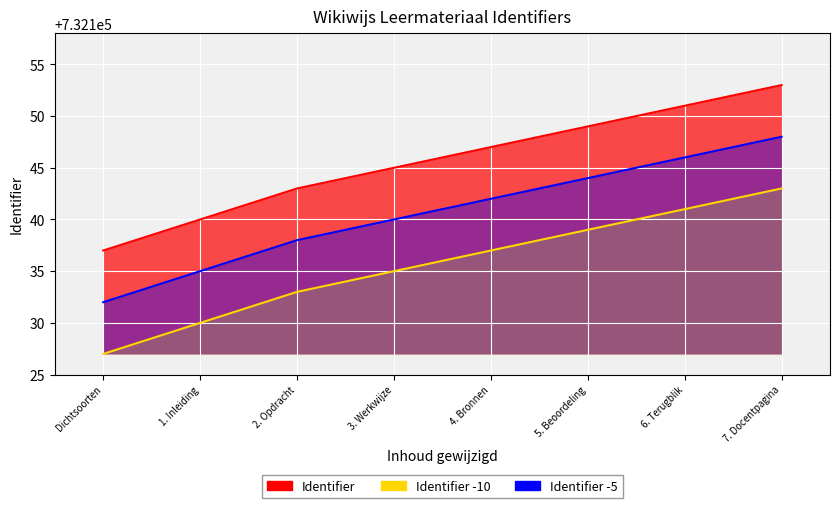

At how many categories does at least one series exceed 732146?

4